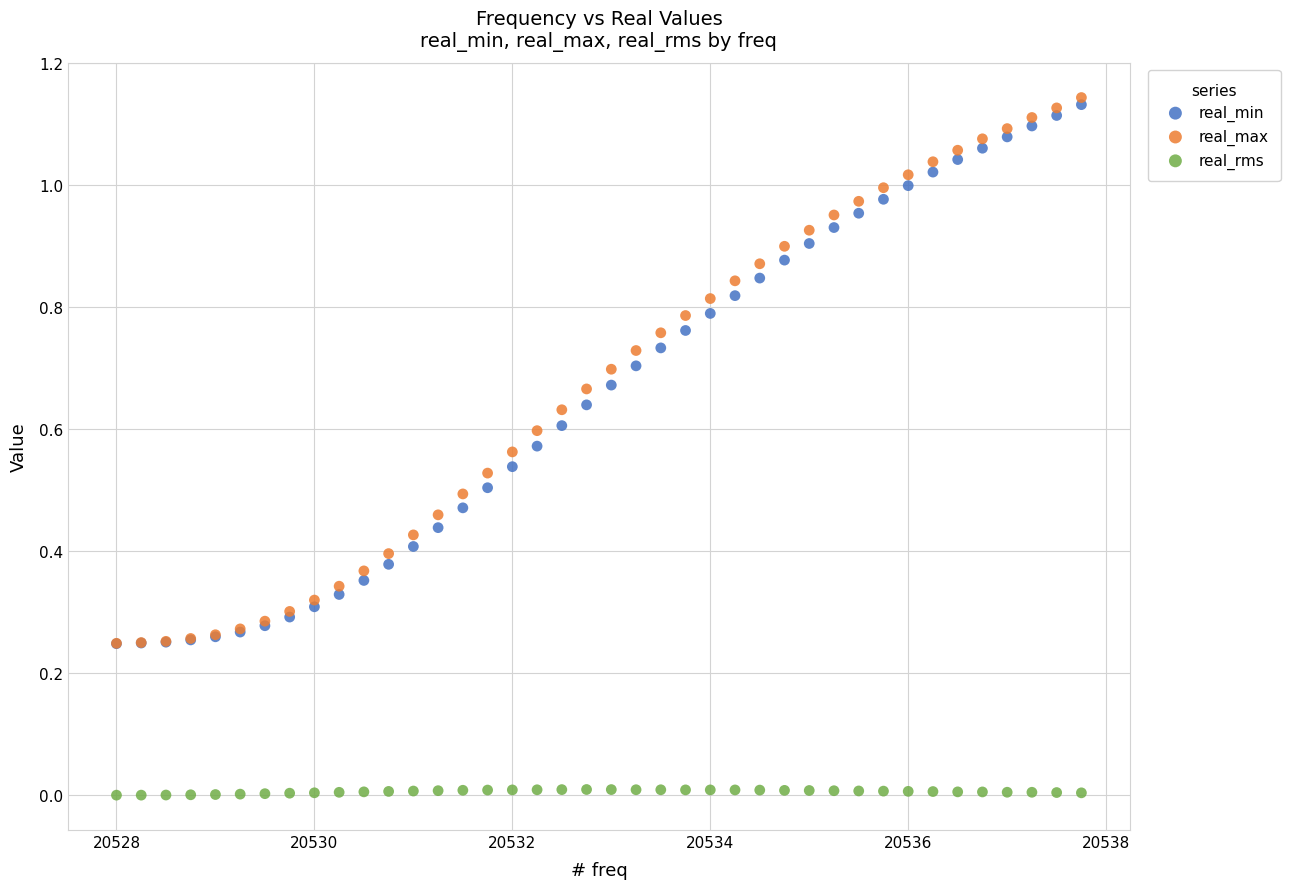

Which series contains the lowest Y value?

real_rms